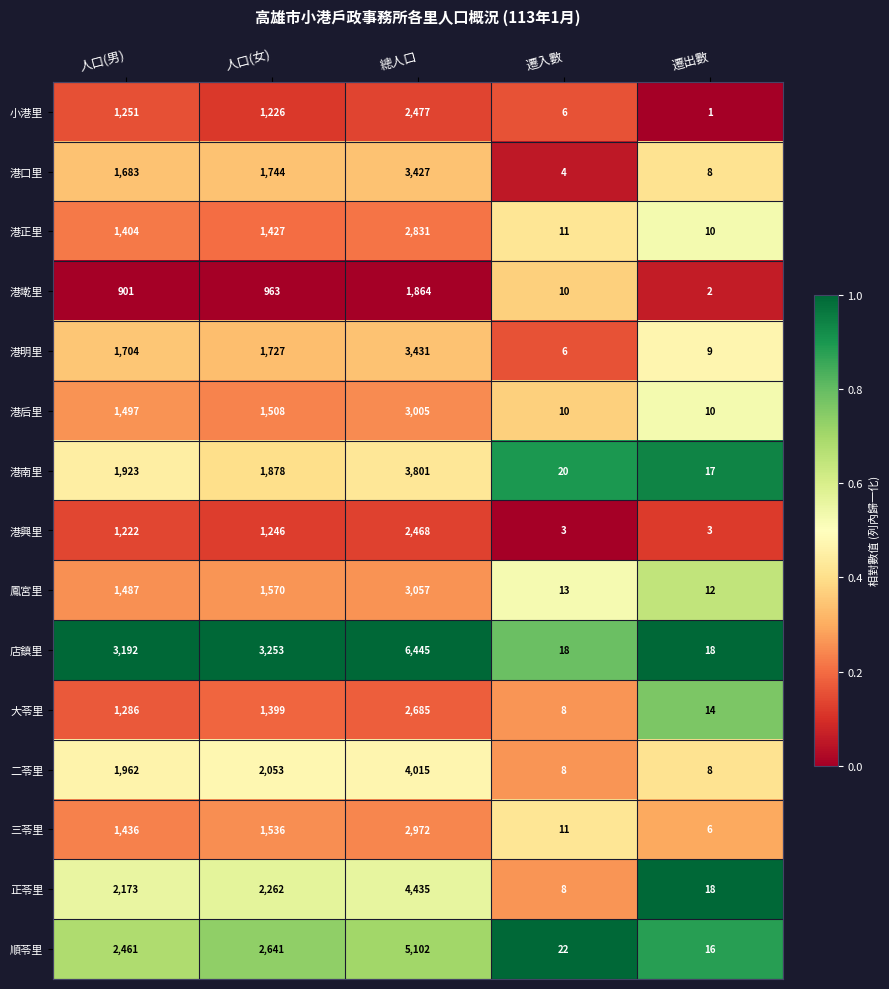

What is the difference between the 港興里 values at 人口(男) and 遷入數?

1219